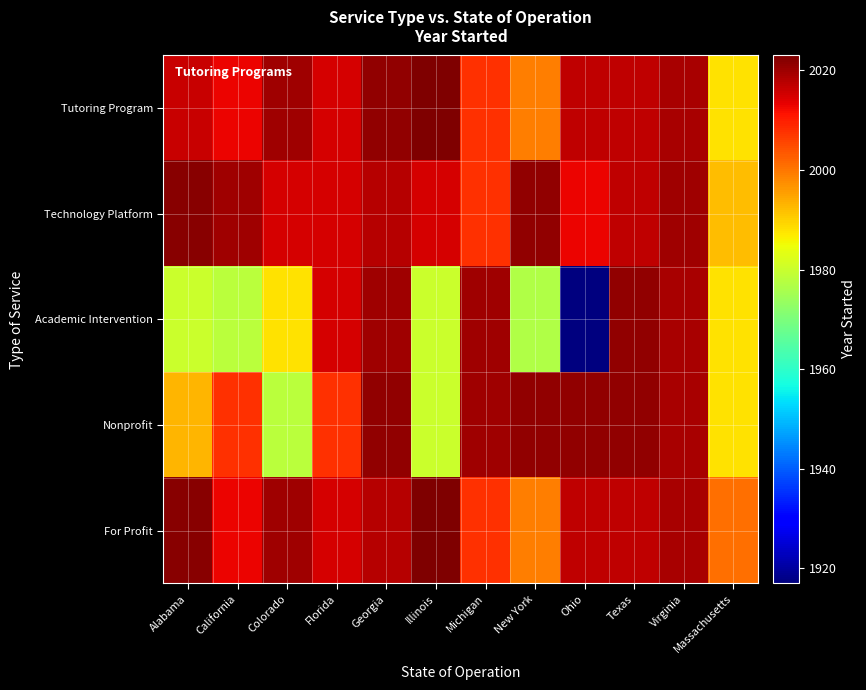

Reading left to right, what are all the values shown in this chart?

Tutoring Program: Alabama=2016	California=2013	Colorado=2020	Florida=2015	Georgia=2021	Illinois=2023	Michigan=2008	New York=1999	Ohio=2017	Texas=2017	Virginia=2019	Massachusetts=1988
Technology Platform: Alabama=2022	California=2020	Colorado=2015	Florida=2015	Georgia=2018	Illinois=2015	Michigan=2008	New York=2021	Ohio=2013	Texas=2017	Virginia=2020	Massachusetts=1992
Academic Intervention: Alabama=1980	California=1978	Colorado=1988	Florida=2015	Georgia=2020	Illinois=1980	Michigan=2020	New York=1977	Ohio=1917	Texas=2021	Virginia=2019	Massachusetts=1988
Nonprofit: Alabama=1993	California=2008	Colorado=1978	Florida=2008	Georgia=2021	Illinois=1980	Michigan=2020	New York=2021	Ohio=2021	Texas=2021	Virginia=2019	Massachusetts=1988
For Profit: Alabama=2022	California=2013	Colorado=2020	Florida=2015	Georgia=2018	Illinois=2023	Michigan=2008	New York=1999	Ohio=2017	Texas=2017	Virginia=2019	Massachusetts=2001